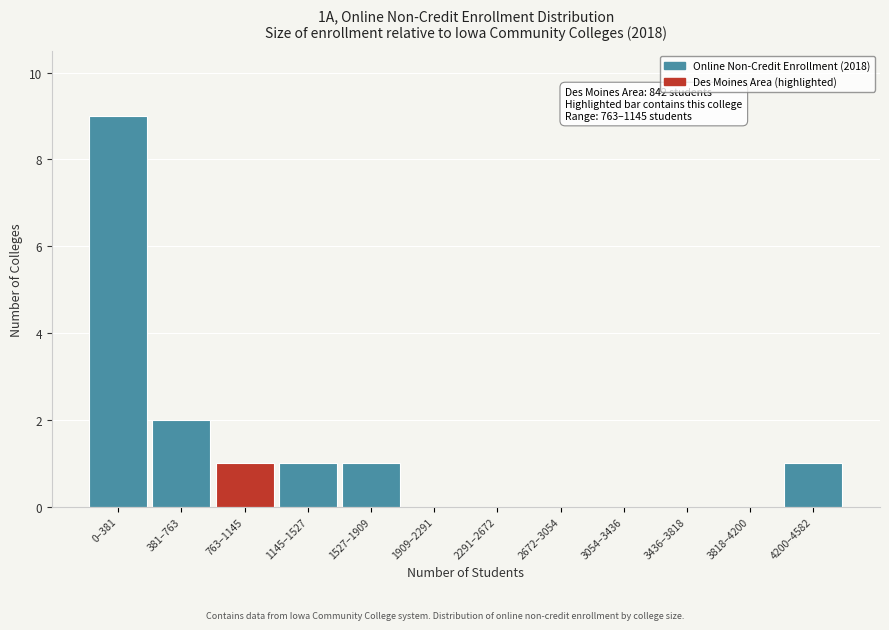

Reading left to right, transcribe all the data shown in this chart.

0–381=9	381–763=2	763–1145=1	1145–1527=1	1527–1909=1	1909–2291=0	2291–2672=0	2672–3054=0	3054–3436=0	3436–3818=0	3818–4200=0	4200–4582=1